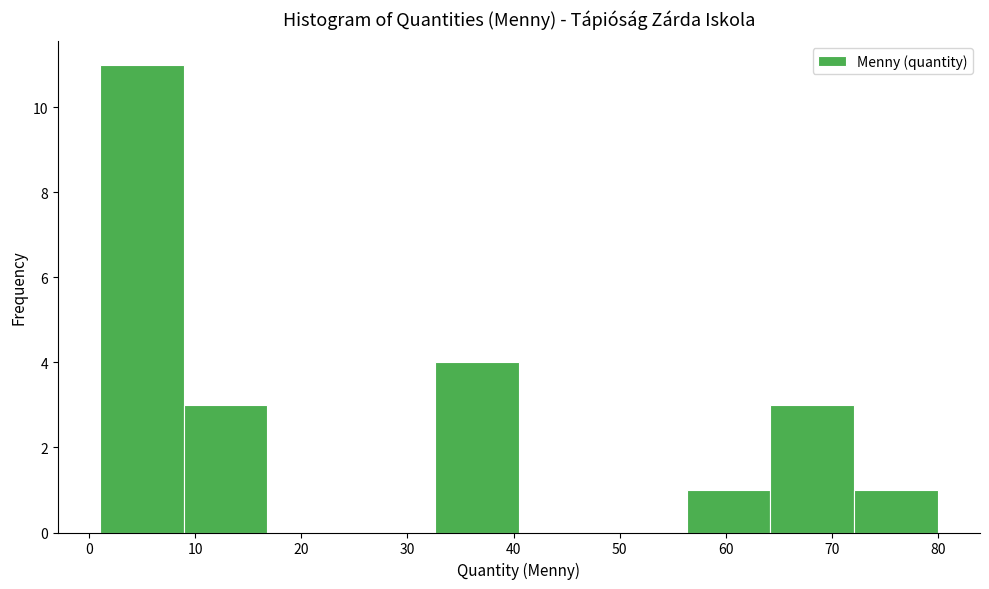

Reading left to right, list every bar in this chart as the range it spans on the x-axis followed by its height. Neither the bar edges nor the heights are printed on the chart, so give them approximately, as read against the axes.

1.0 to 8.9: 11
8.9 to 16.8: 3
16.8 to 24.7: 0
24.7 to 32.6: 0
32.6 to 40.5: 4
40.5 to 48.4: 0
48.4 to 56.3: 0
56.3 to 64.2: 1
64.2 to 72.1: 3
72.1 to 80.0: 1